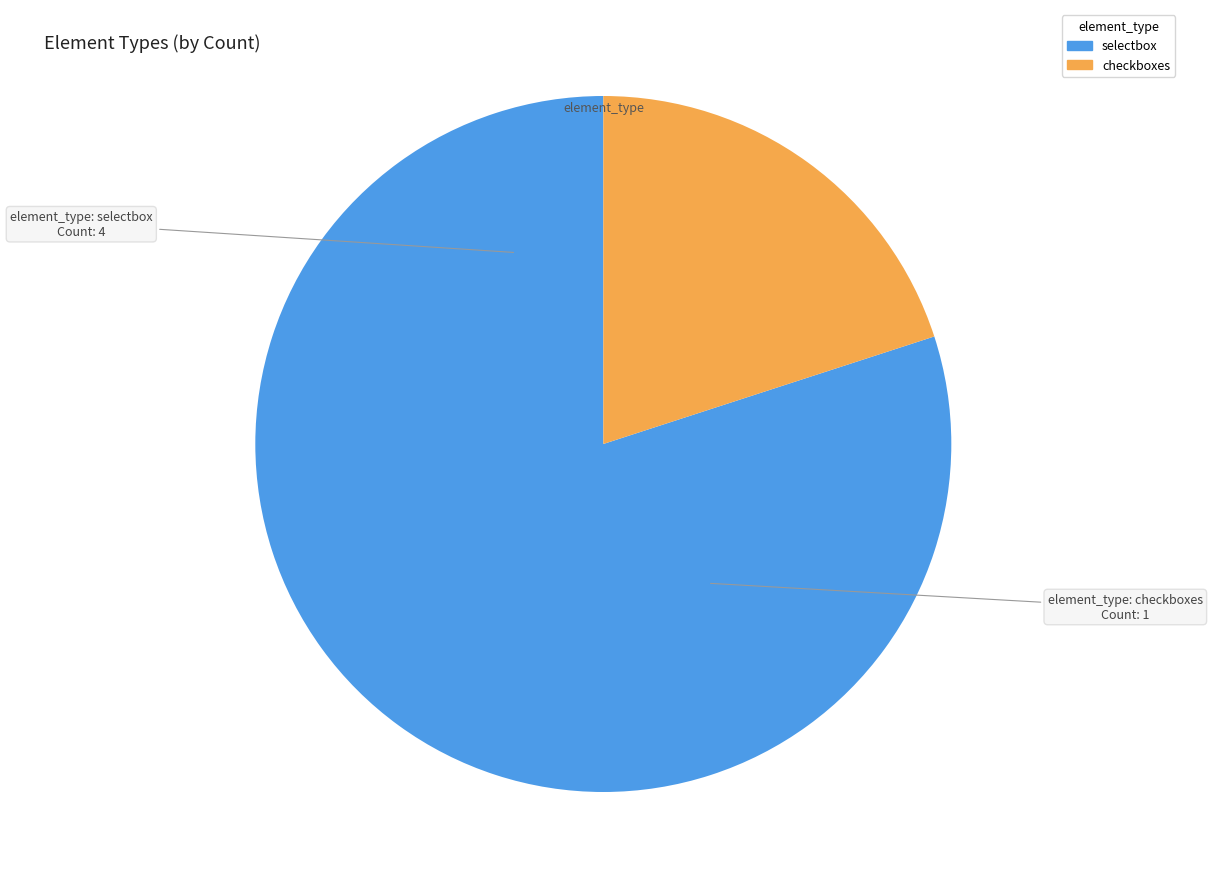

Combined, do checkboxes and selectbox account for over 50%?

Yes